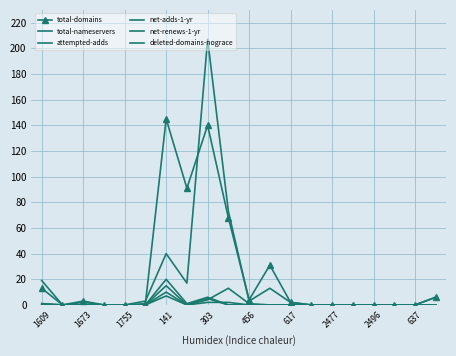

At which category does net-adds-1-yr reach its first local peak?

141